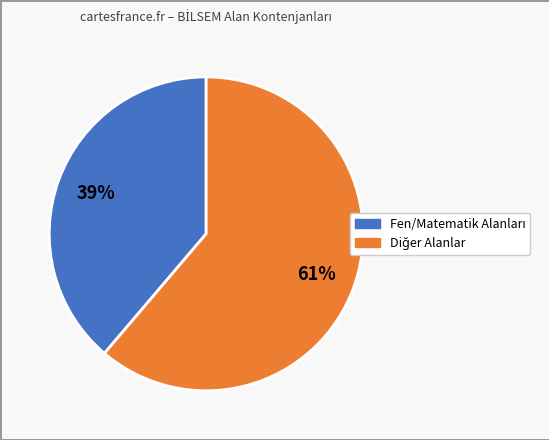

To the nearest percent, what is the difference between the largest and smallest slice percentages?

22%